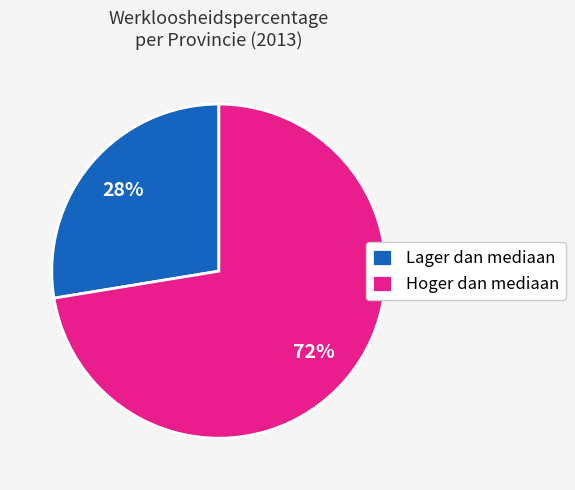

True or false: Hoger dan mediaan accounts for 72% of the total.

True